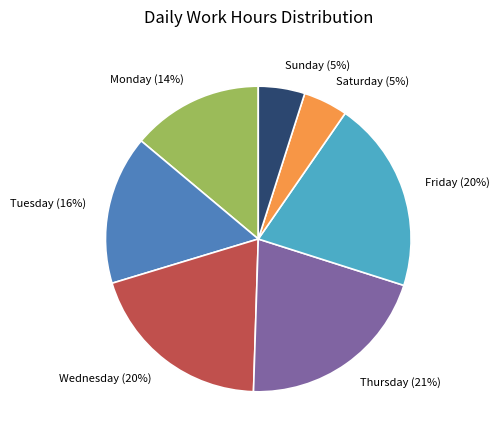

Does Thursday (21%) account for over 50% of the chart?

No